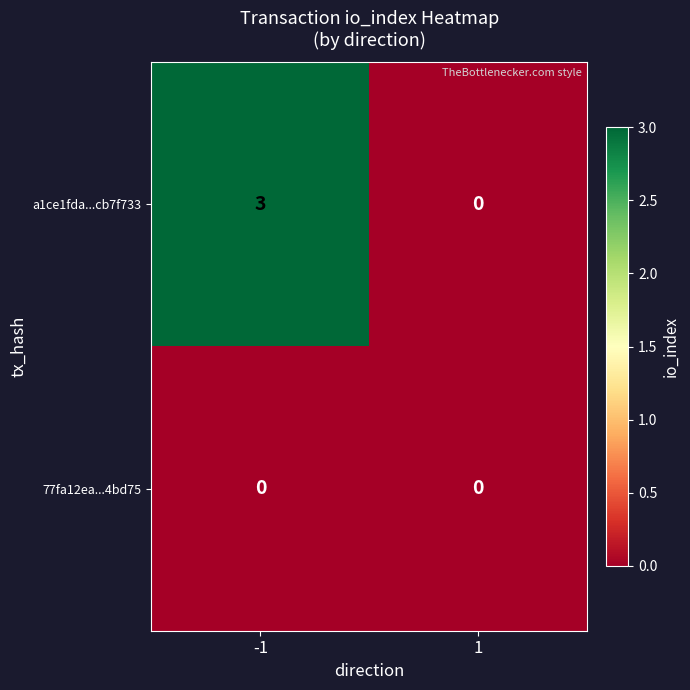

Rank the series by their maximum value, from highest to lowest.

a1ce1fda...cb7f733, 77fa12ea...4bd75